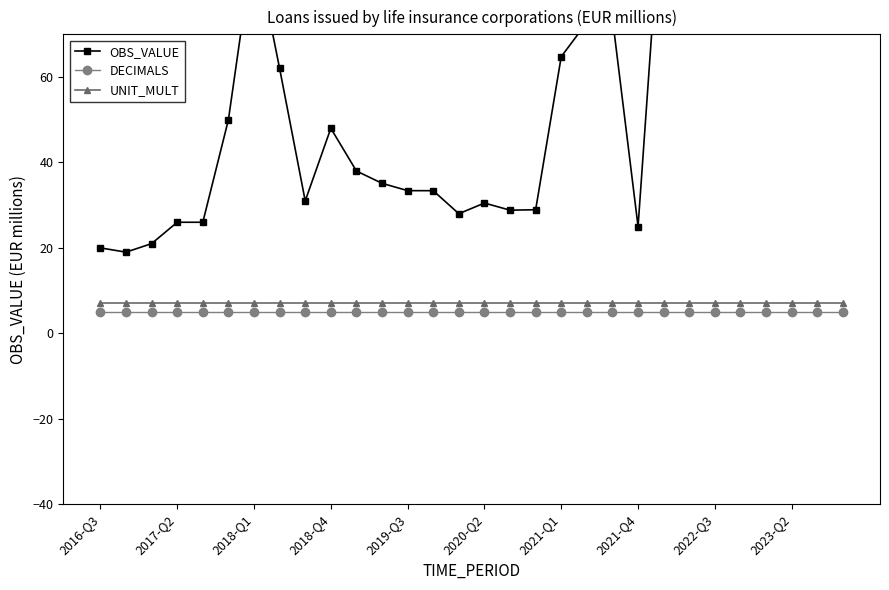

Rank the series by their maximum value, from highest to lowest.

OBS_VALUE, UNIT_MULT, DECIMALS